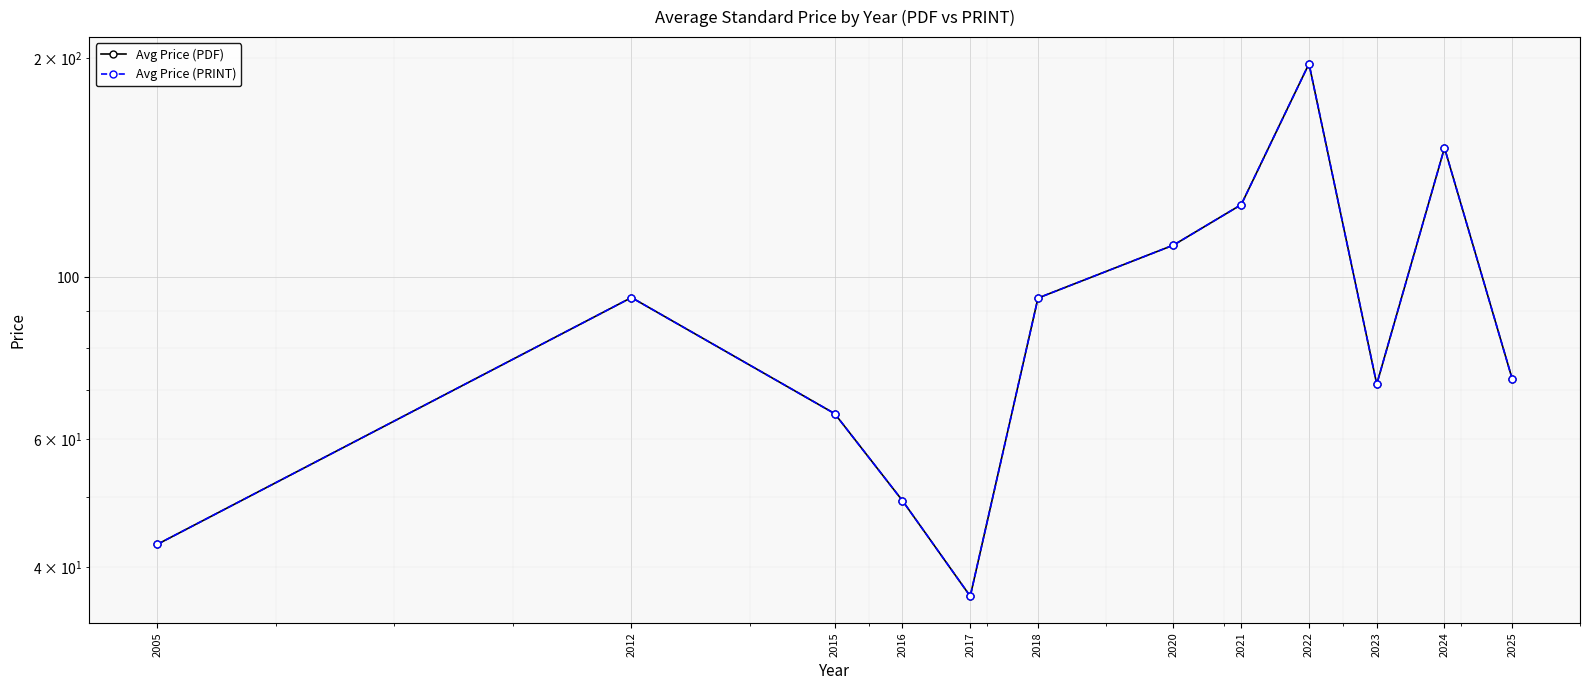

What is the approximate value of Avg Price (PRINT) at 2015?

65.0